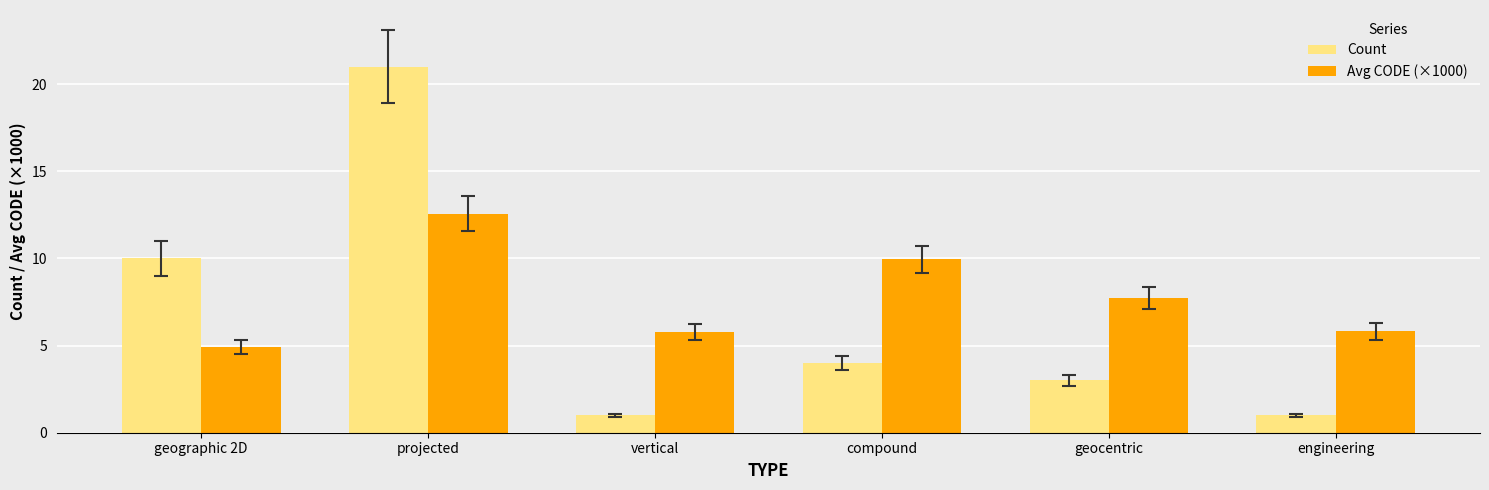

Rank the series by their maximum value, from lowest to highest.

Avg CODE (×1000), Count